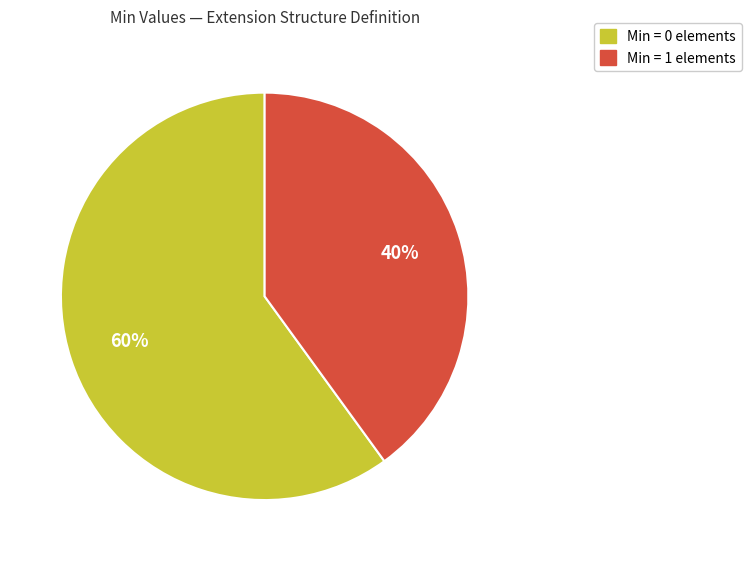

Is there any slice that represents more than half of the pie?

Yes